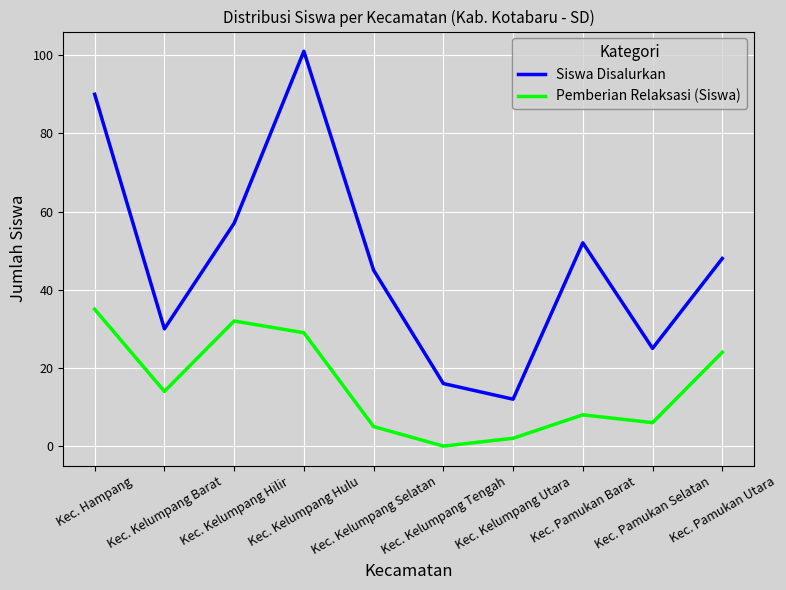

What position from the left is Kec. Kelumpang Hilir?

3